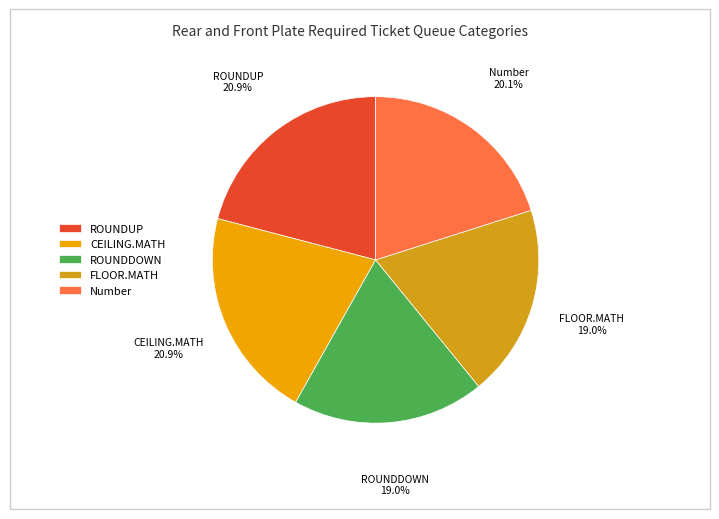

How much of the chart is everything except ROUNDUP?

79.1%